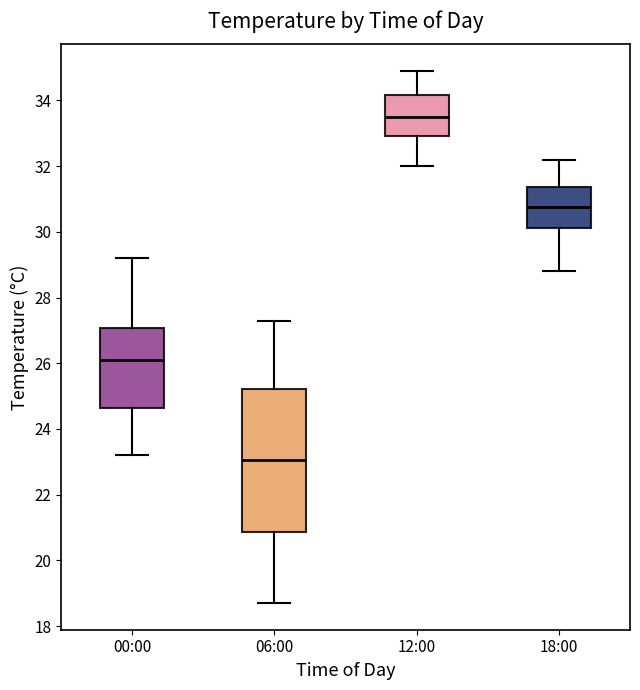

Where is the lower edge of the box for 12:00 on the y-axis? The values are not printed on the chart, so give them approximately, as read against the axis.

33.0